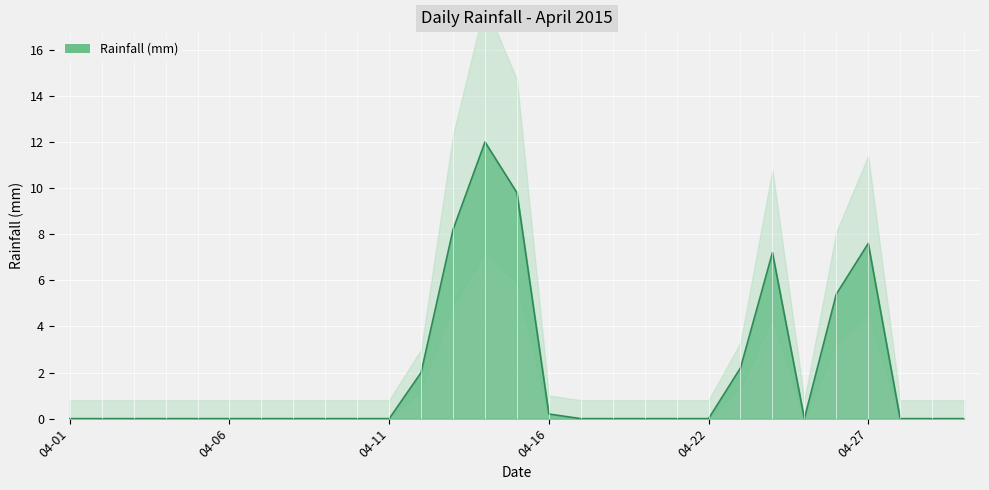

Reading right to left, transcribe all the data shown in this chart.

0.0	0.0	0.0	7.6	5.4	0.0	7.2	2.2	0.0	0.0	0.0	0.0	0.0	0.2	9.8	12.0	8.2	2.0	0.0	0.0	0.0	0.0	0.0	0.0	0.0	0.0	0.0	0.0	0.0